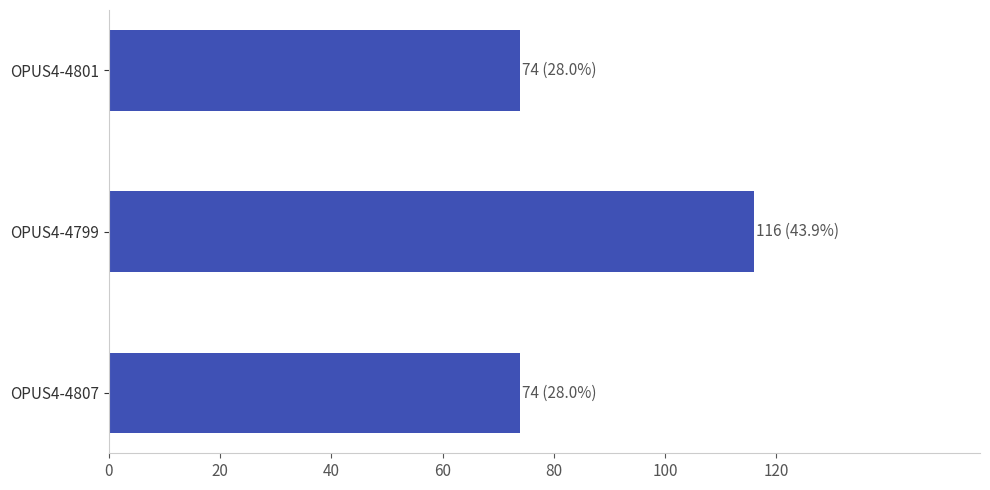

Are the bars grouped side by side (vs. stacked)?

No